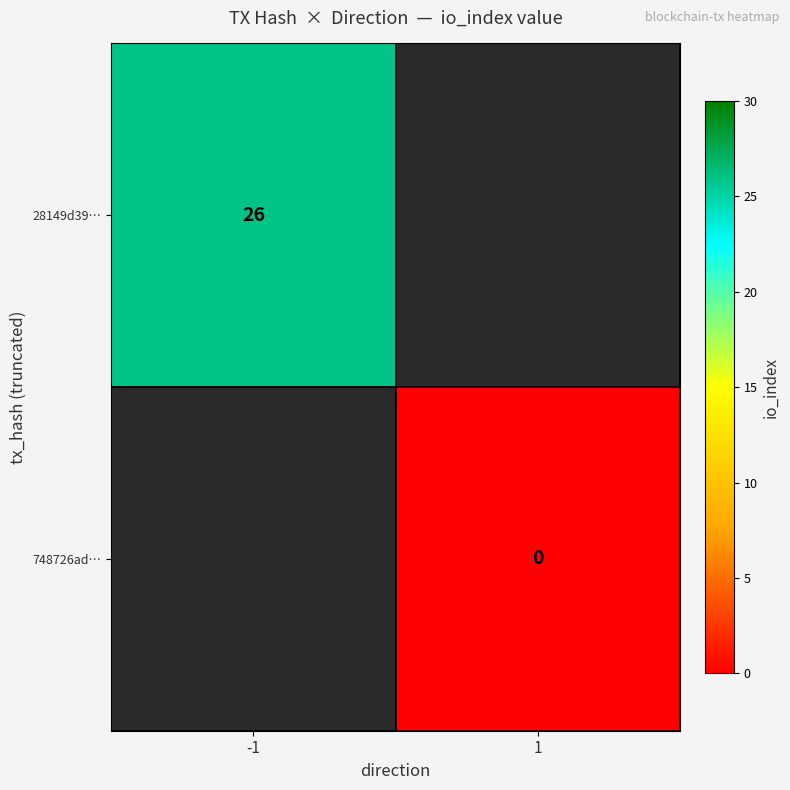

The value of 28149d39… at -1 is 11. True or false?

False